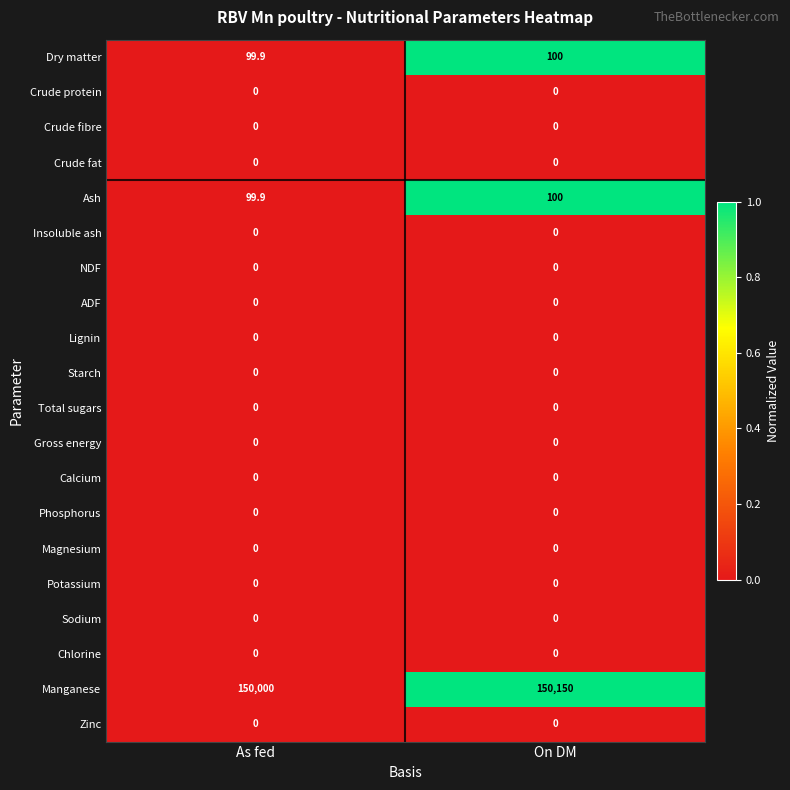

True or false: Crude protein has a value of 0.0 at As fed.

True